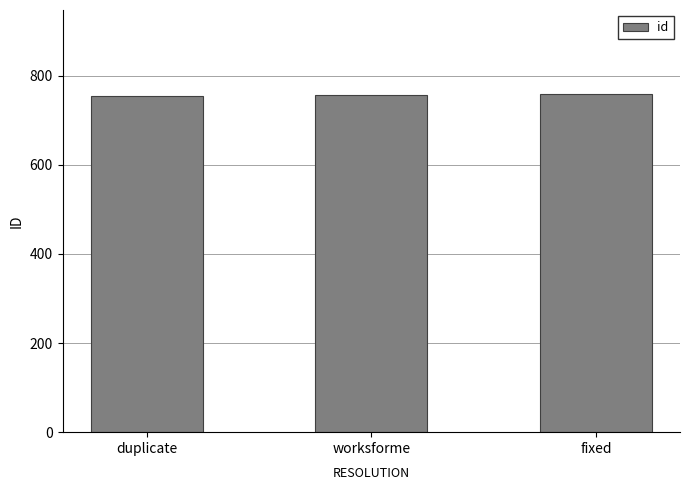

What is the smallest value displayed?

755